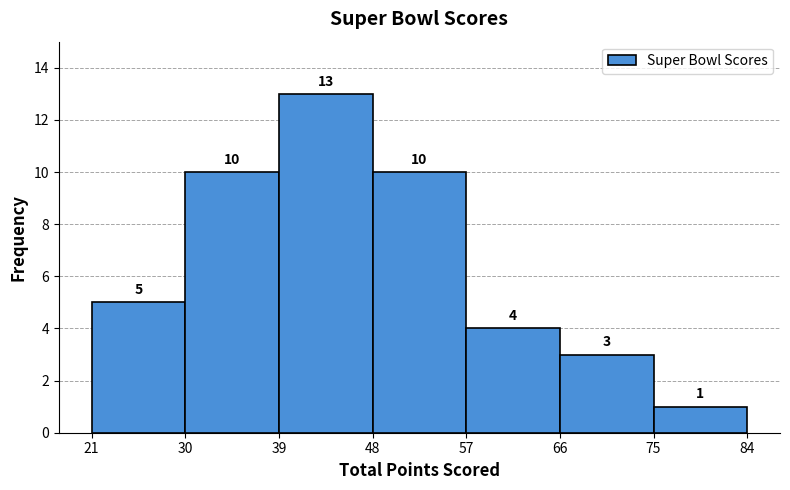

Reading left to right, list every bar in this chart as the range it spans on the x-axis followed by its height.

21 to 30: 5
30 to 39: 10
39 to 48: 13
48 to 57: 10
57 to 66: 4
66 to 75: 3
75 to 84: 1